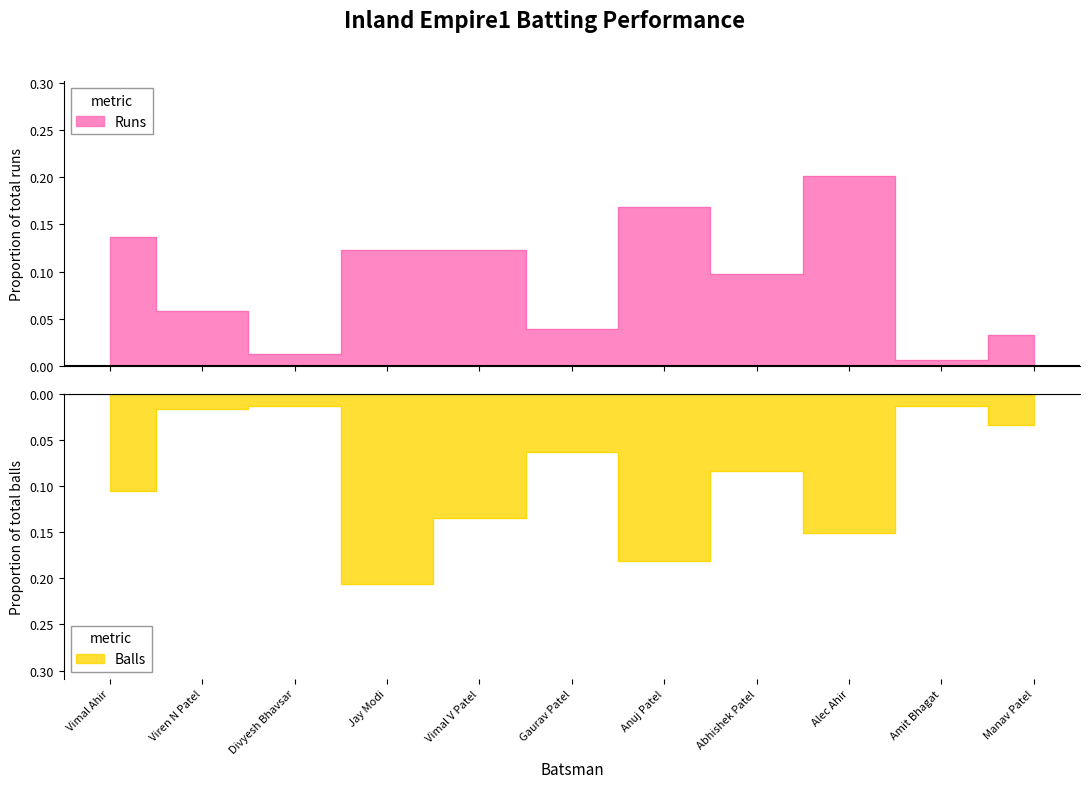

At how many categories does at least one series exceed 0?

11